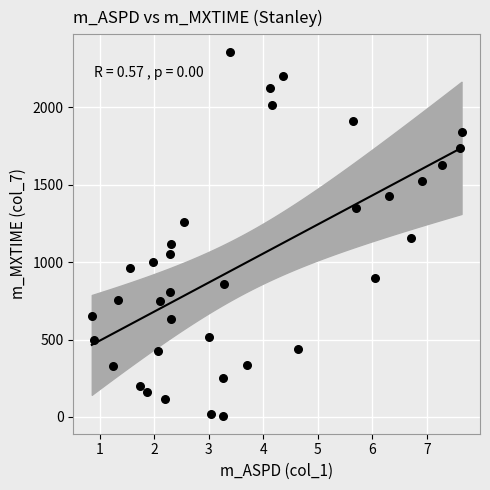

What is the range of Y values (max minus min)?

2345